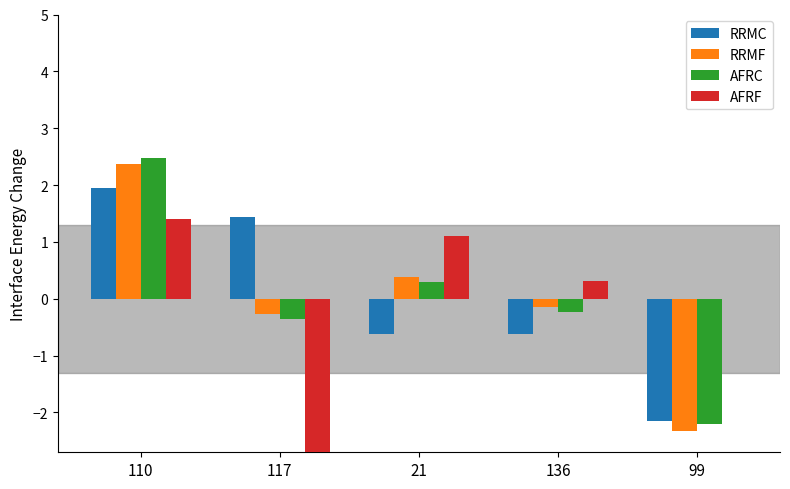

Is it true that RRMF equals 2.4 at 110?

True